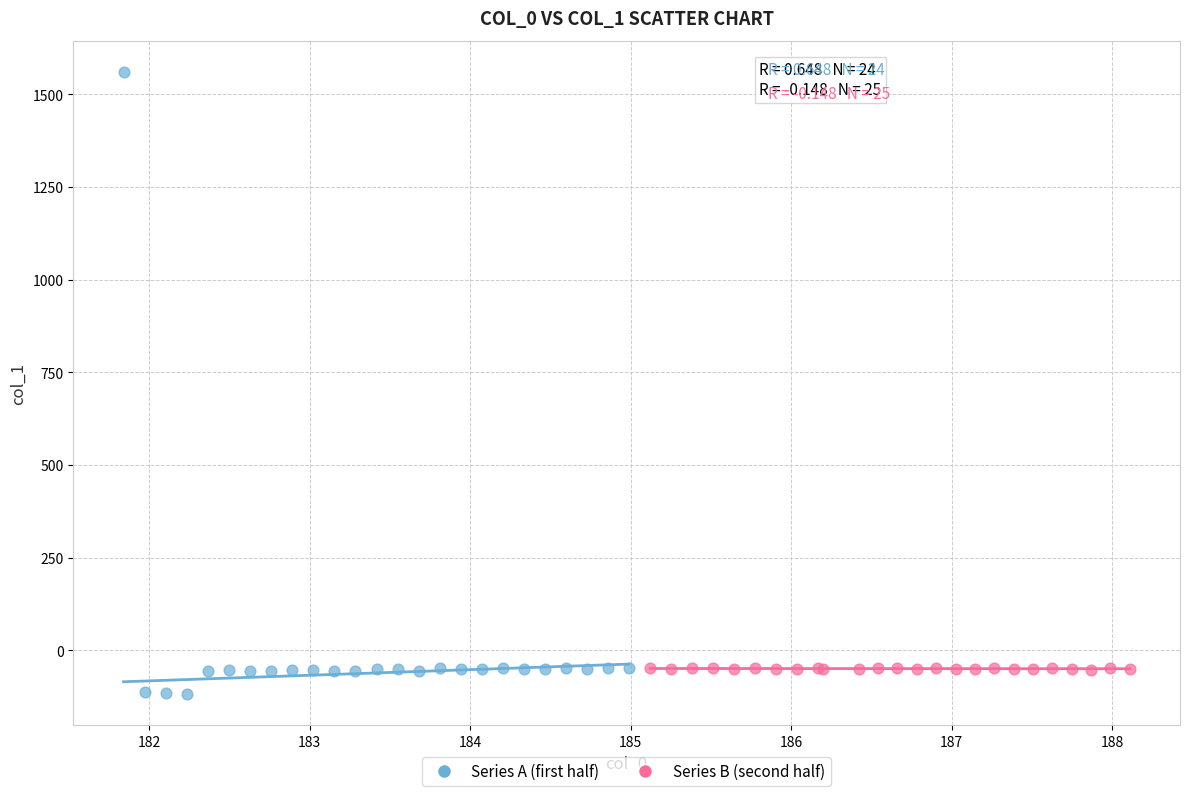

What are all the series names shown in the legend?

Series A (first half), Series B (second half)